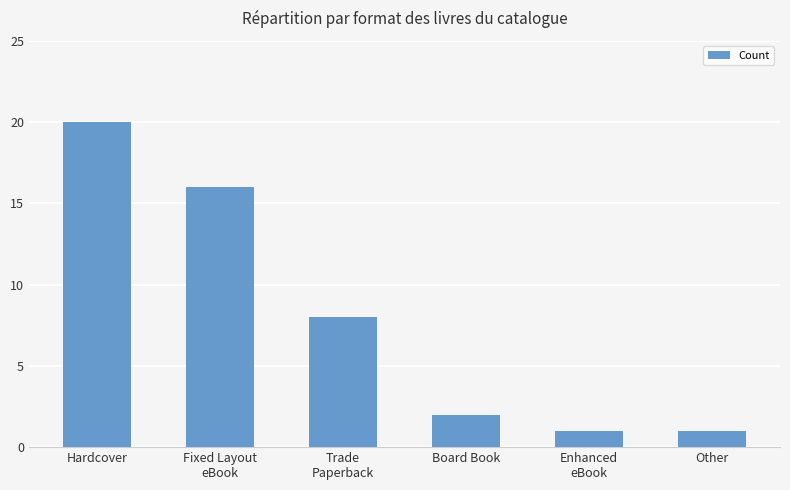

Reading left to right, transcribe all the data shown in this chart.

20	16	8	2	1	1